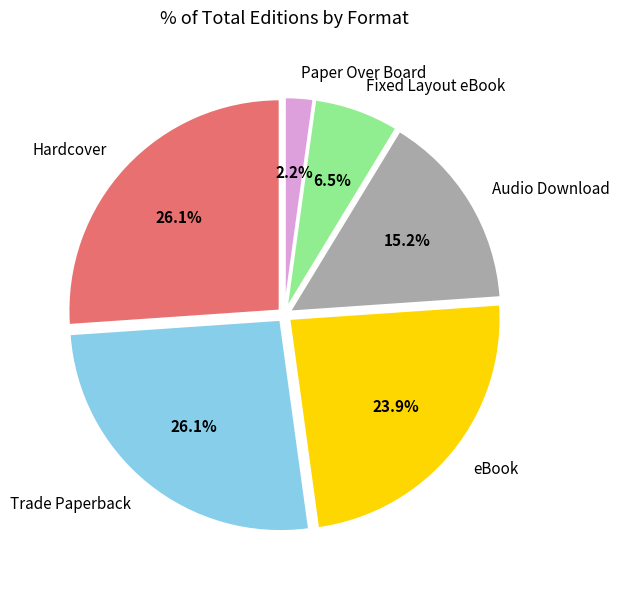

Is it true that Hardcover is 40% of the pie?

False